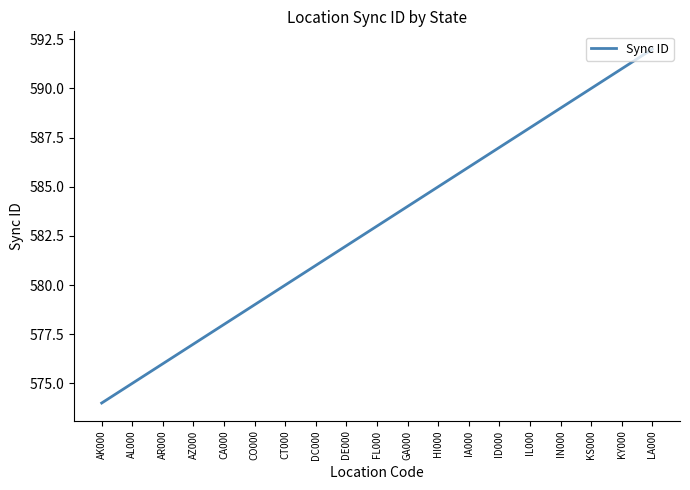

What is the approximate value at AK000, to the nearest 10?

570